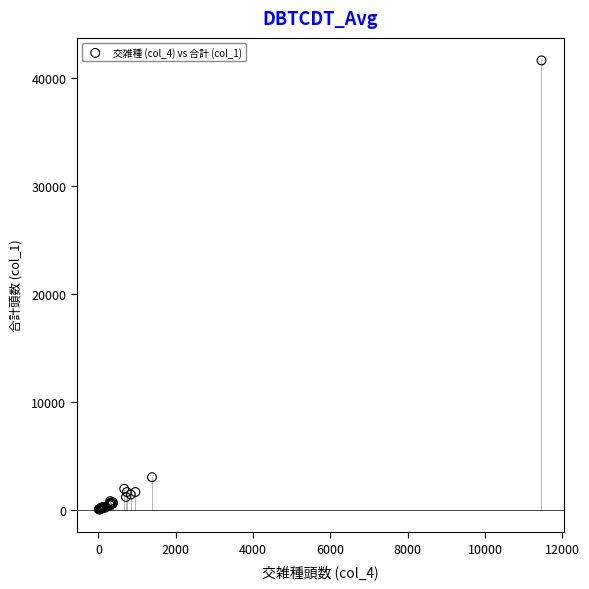

What Y value in the scatter plot is closest to 20843?

3037